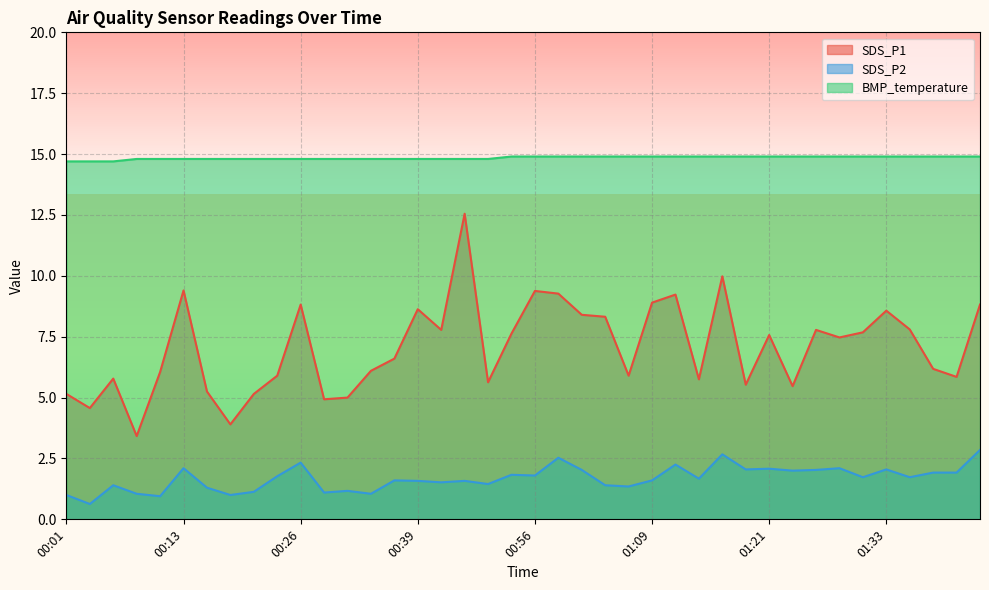

What is the label of the 6th point from the left?

00:13